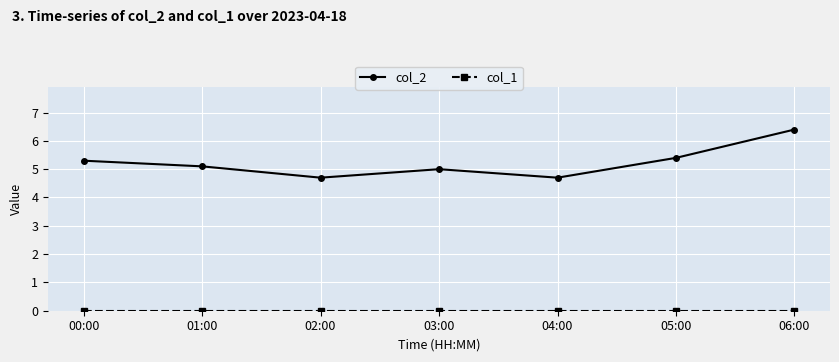

At which label does col_2 reach its peak?

06:00